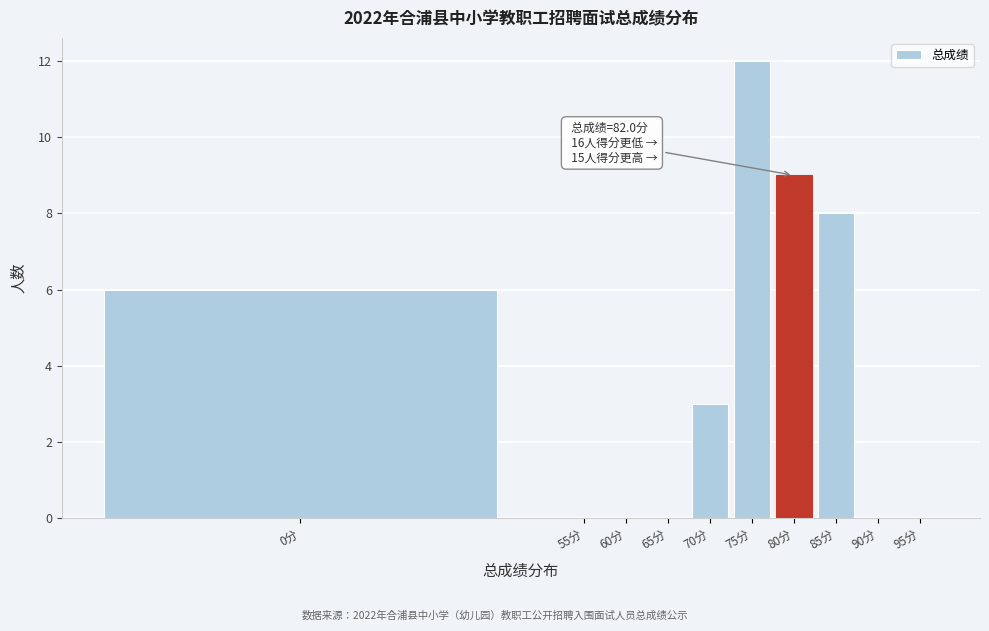

Reading left to right, extract all data points from this chart.

0分=6	55分=0	60分=0	65分=0	70分=3	75分=12	80分=9	85分=8	90分=0	95分=0